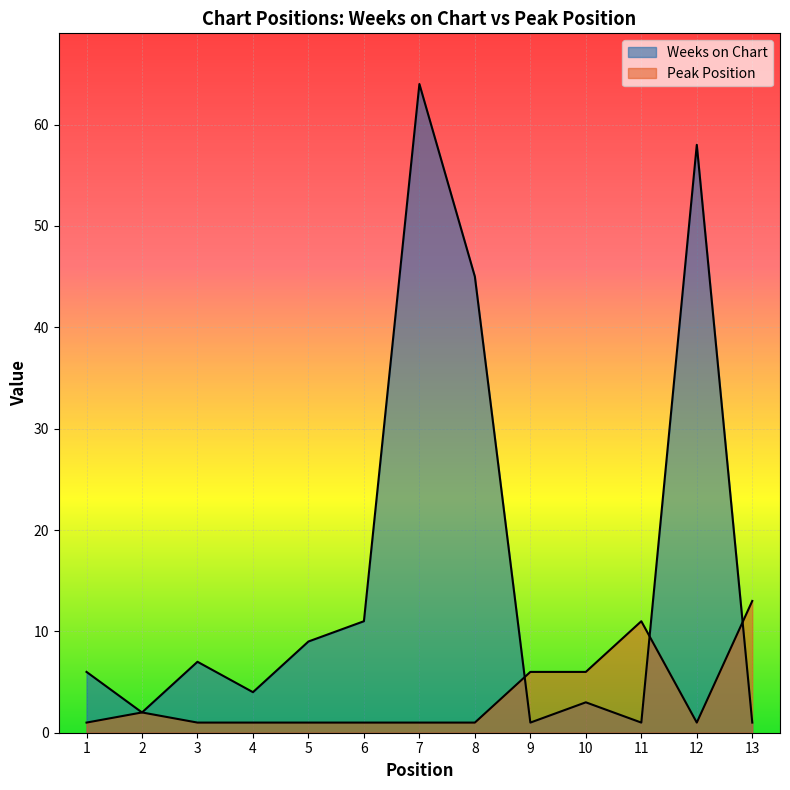

List the series in order of their peak value, highest first.

Weeks on Chart, Peak Position